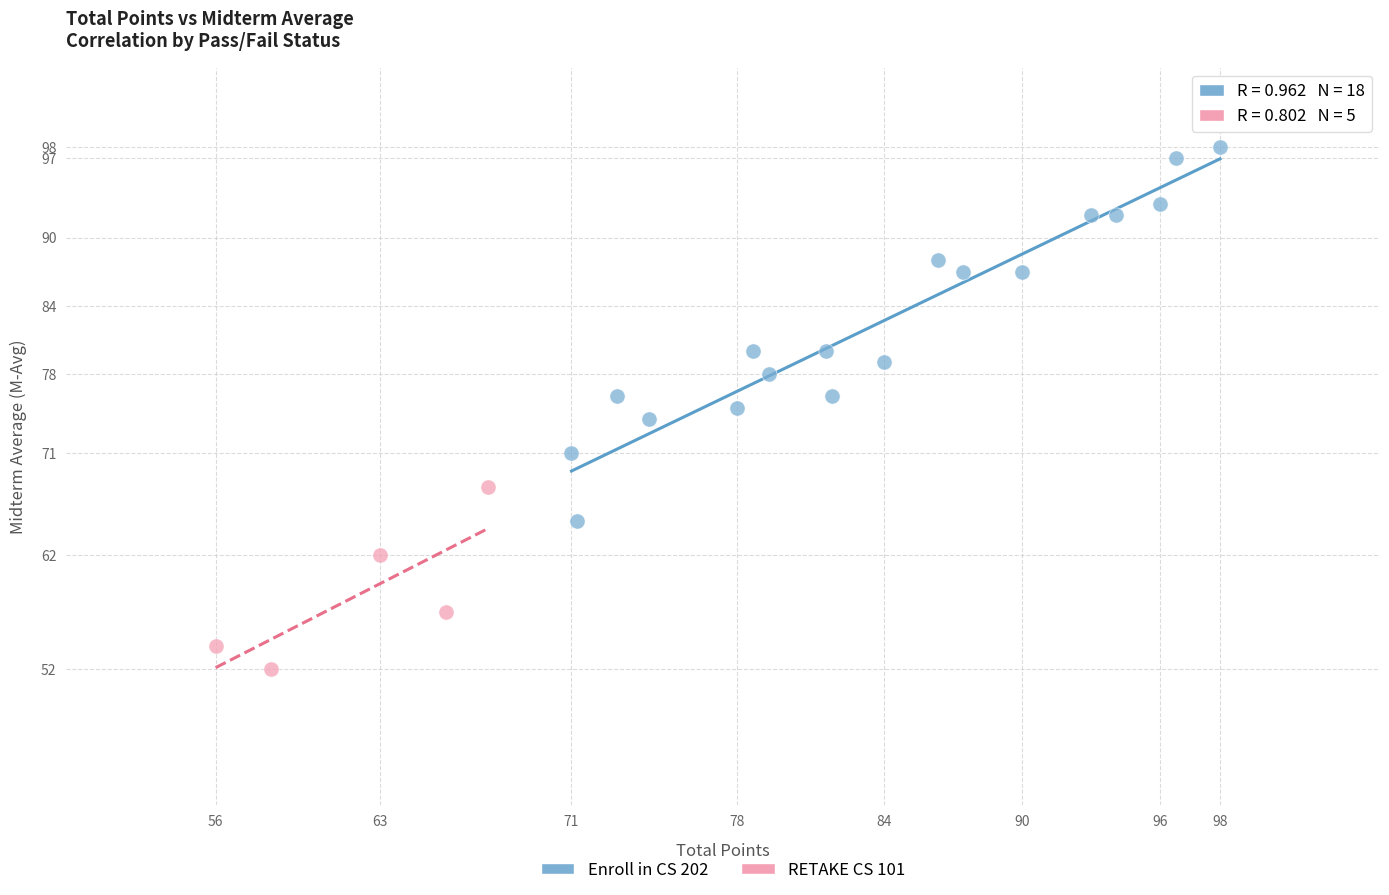

Which series contains the lowest Y value?

RETAKE CS 101